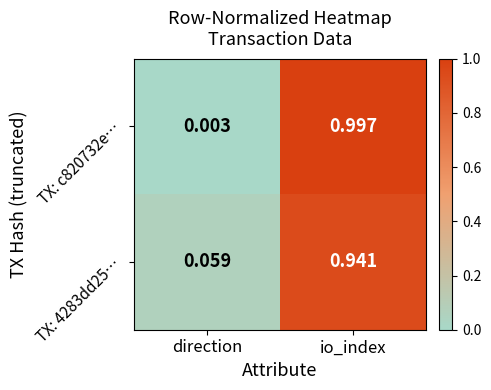

Between direction and io_index, which series saw the biggest shift?

TX: c820732e…